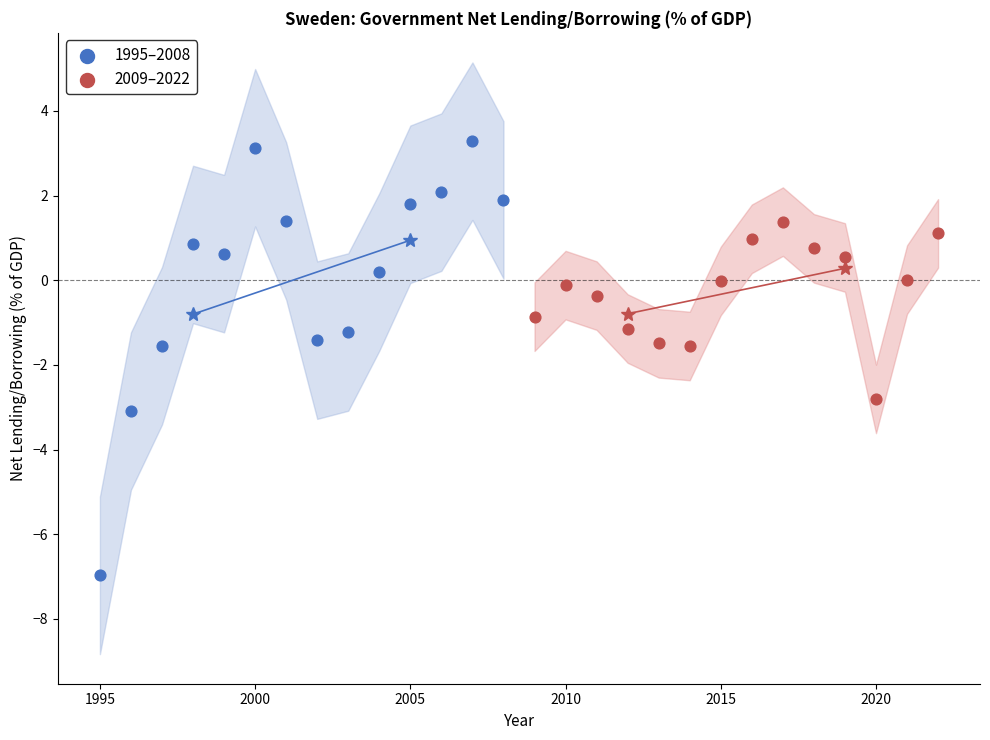

Which series contains the highest Y value?

1995–2008